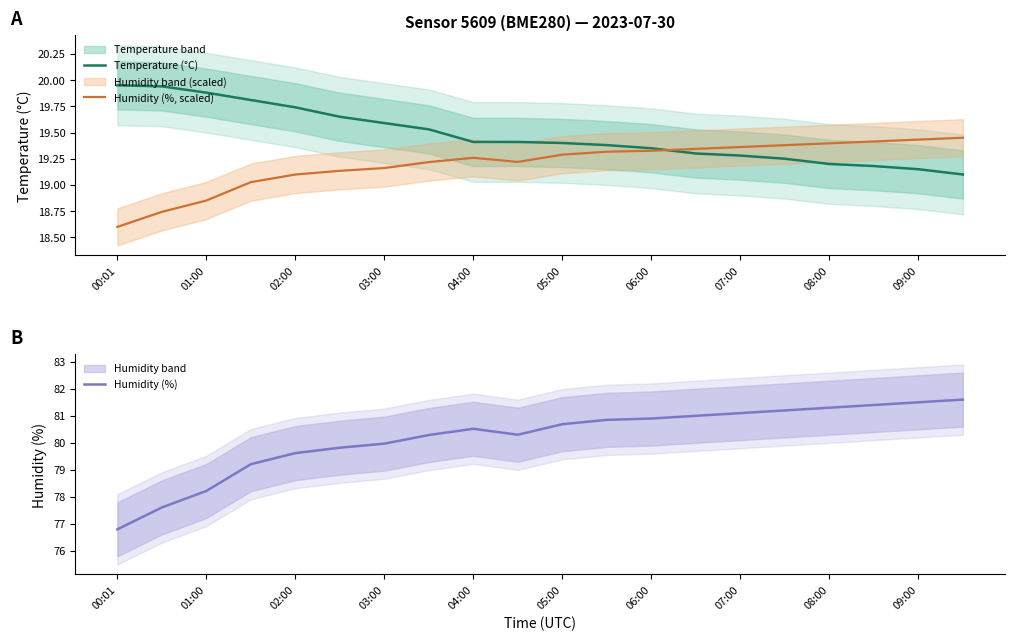

What is the average value of the Temperature (°C) series?

19.5